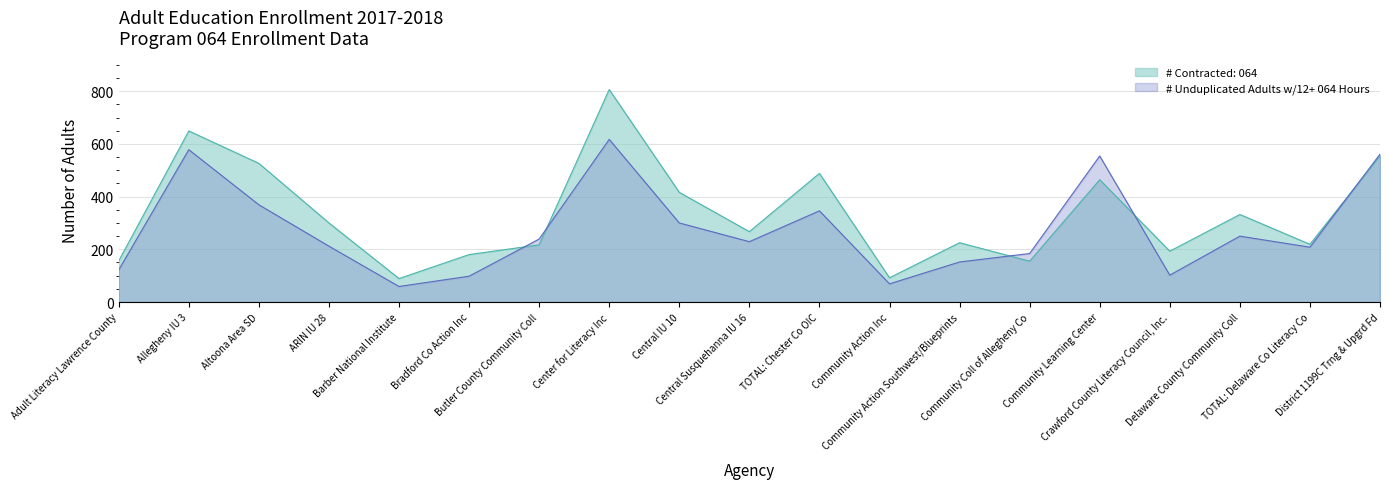

What is the sum of all # Unduplicated Adults w/12+ 064 Hours values?

5249